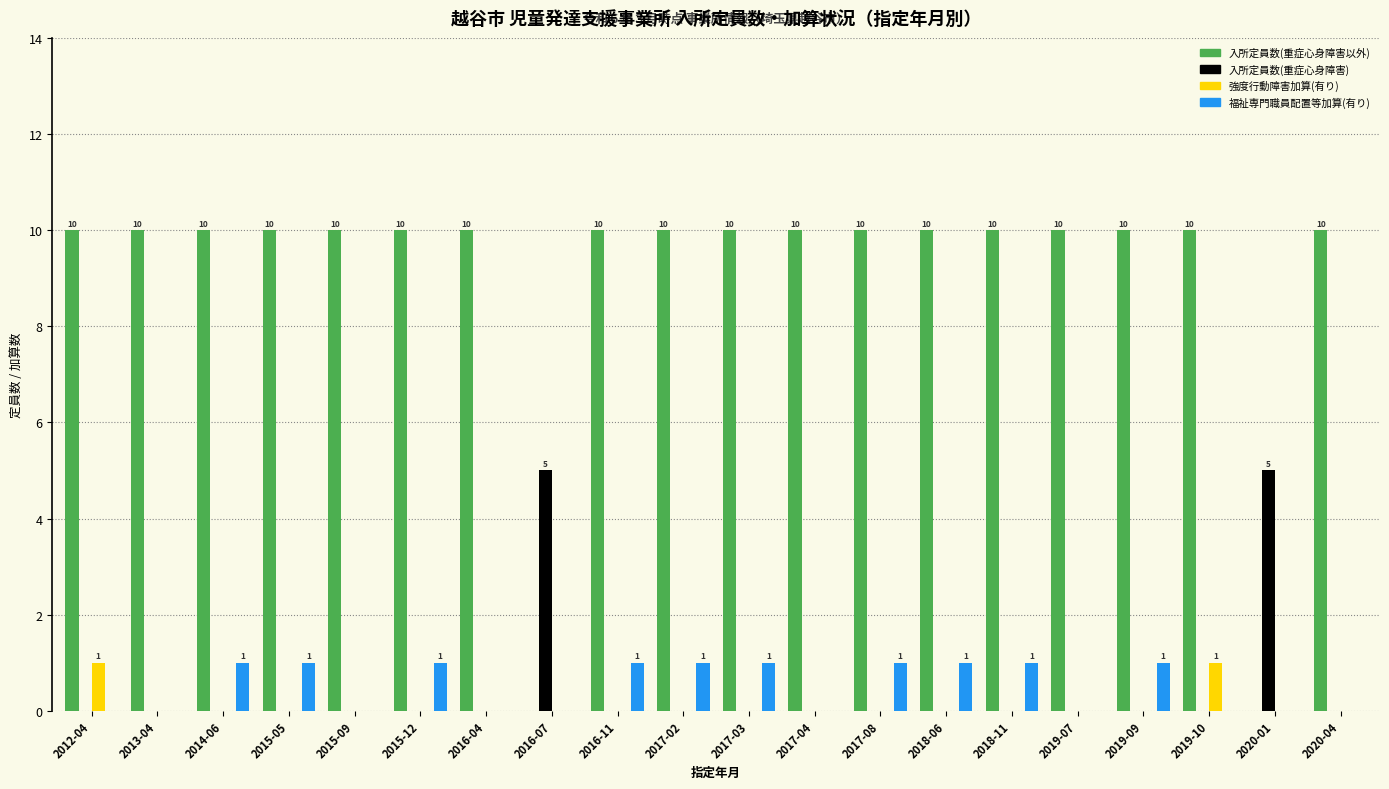

True or false: 入所定員数(重症心身障害) has a value of 0 at 2020-04.

True